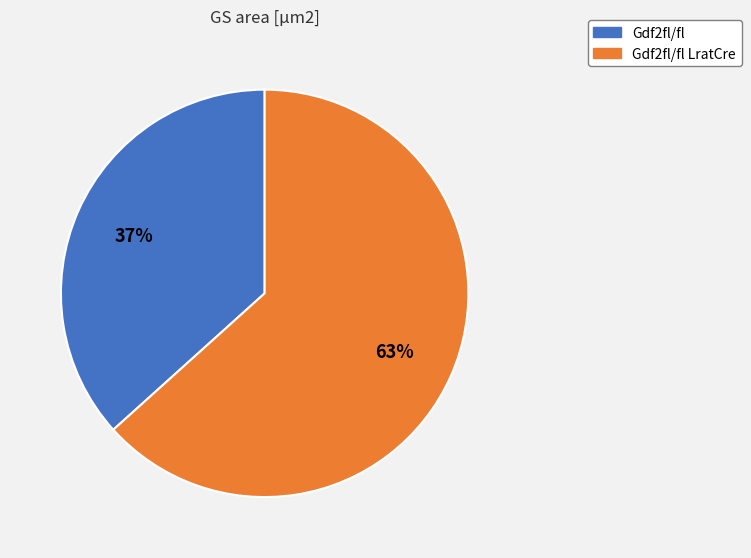

Which category accounts for the majority?

Gdf2fl/fl LratCre